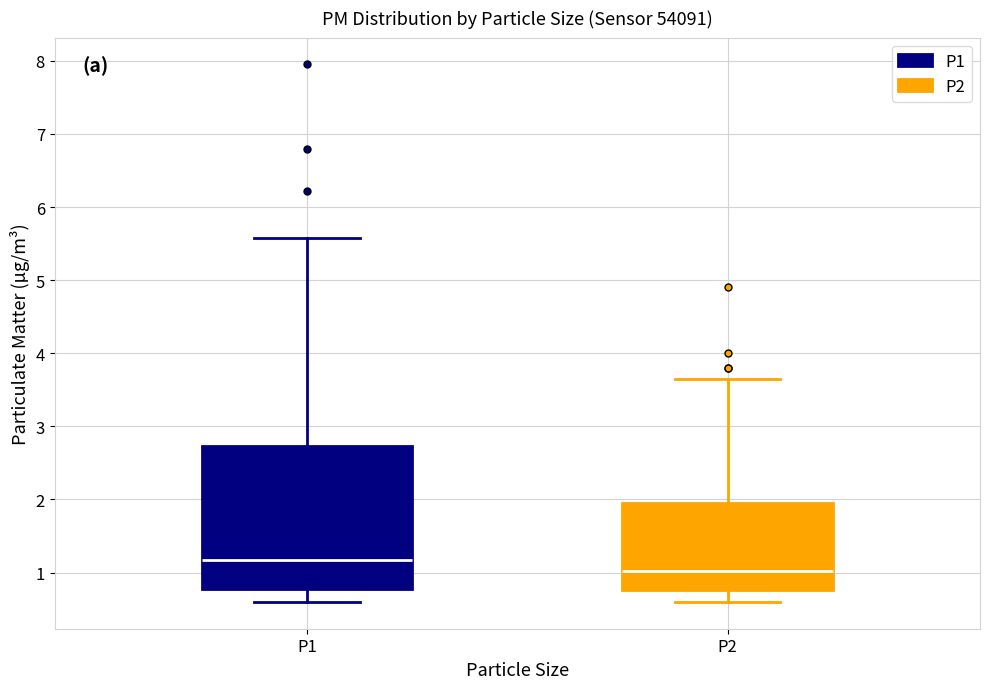

Which box's median line is the highest?

P1